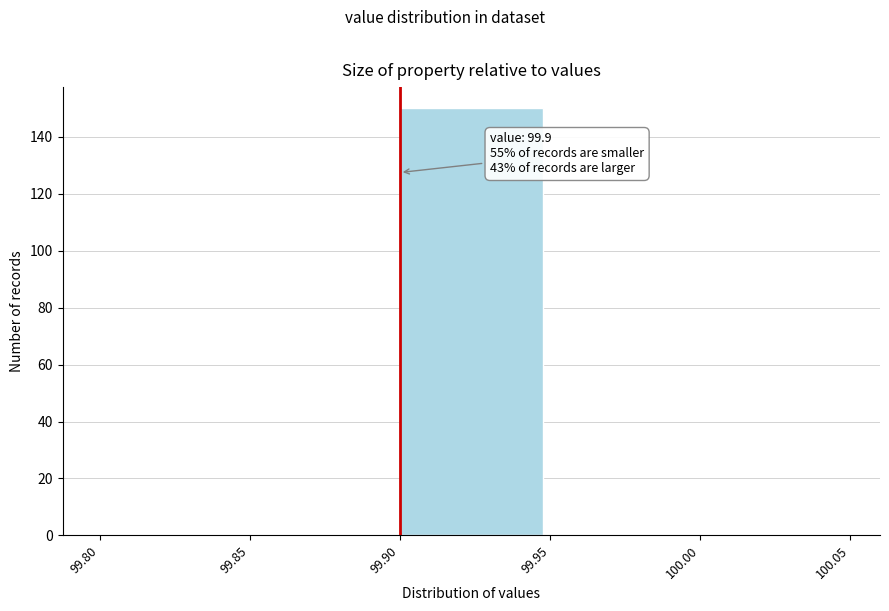

Which range on the x-axis has the tallest bar?

99.90 to 99.95